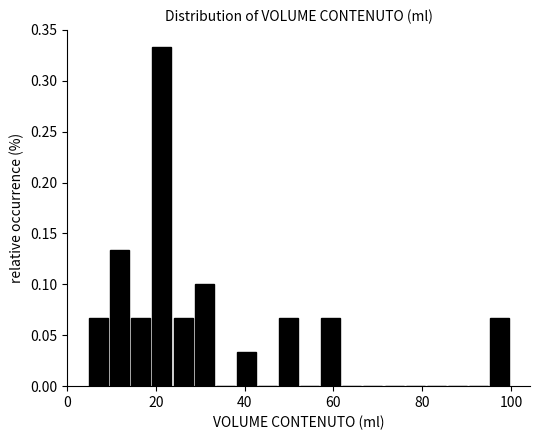

Around what value on the x-axis is the tallest bar? Give the approximate position of its centre, as read against the axis.

22